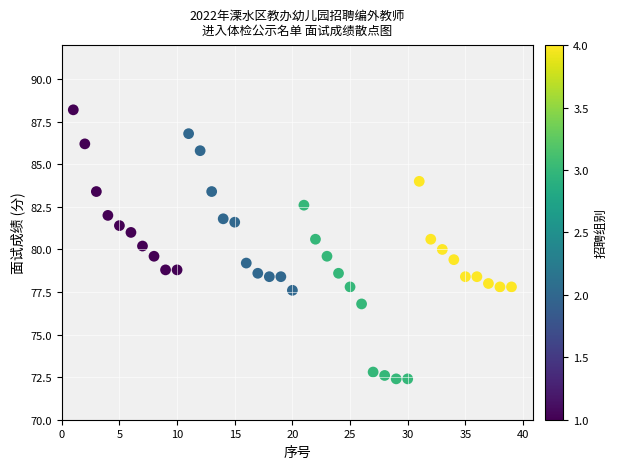

What is the range of X values (max minus min)?

38.0